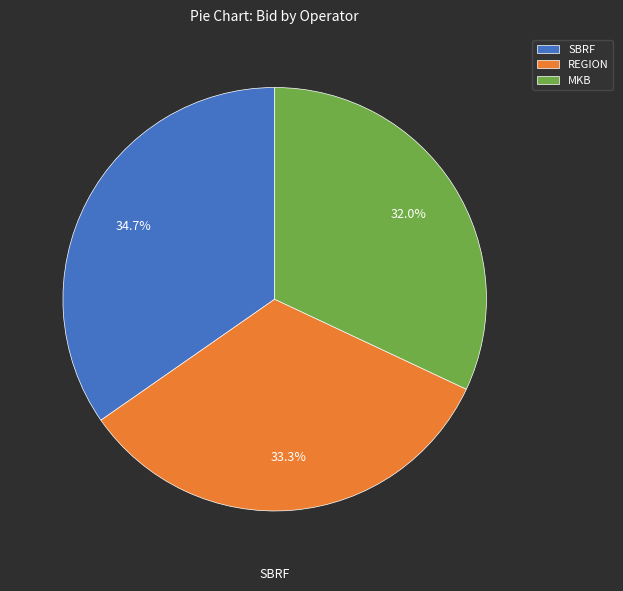

Combined, do MKB and REGION account for over 50%?

Yes